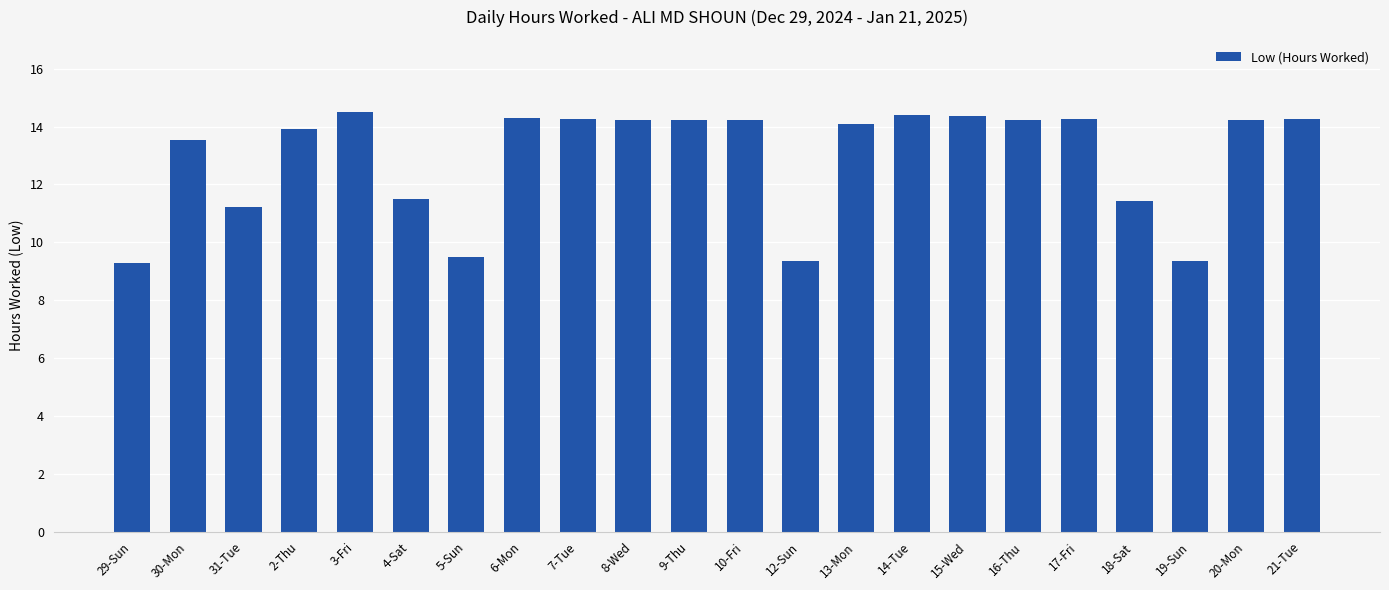

What position from the right is 17-Fri?

5